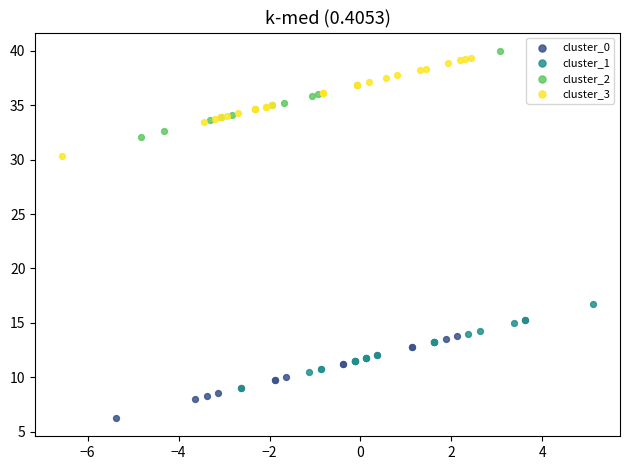

Which series contains the lowest Y value?

cluster_0